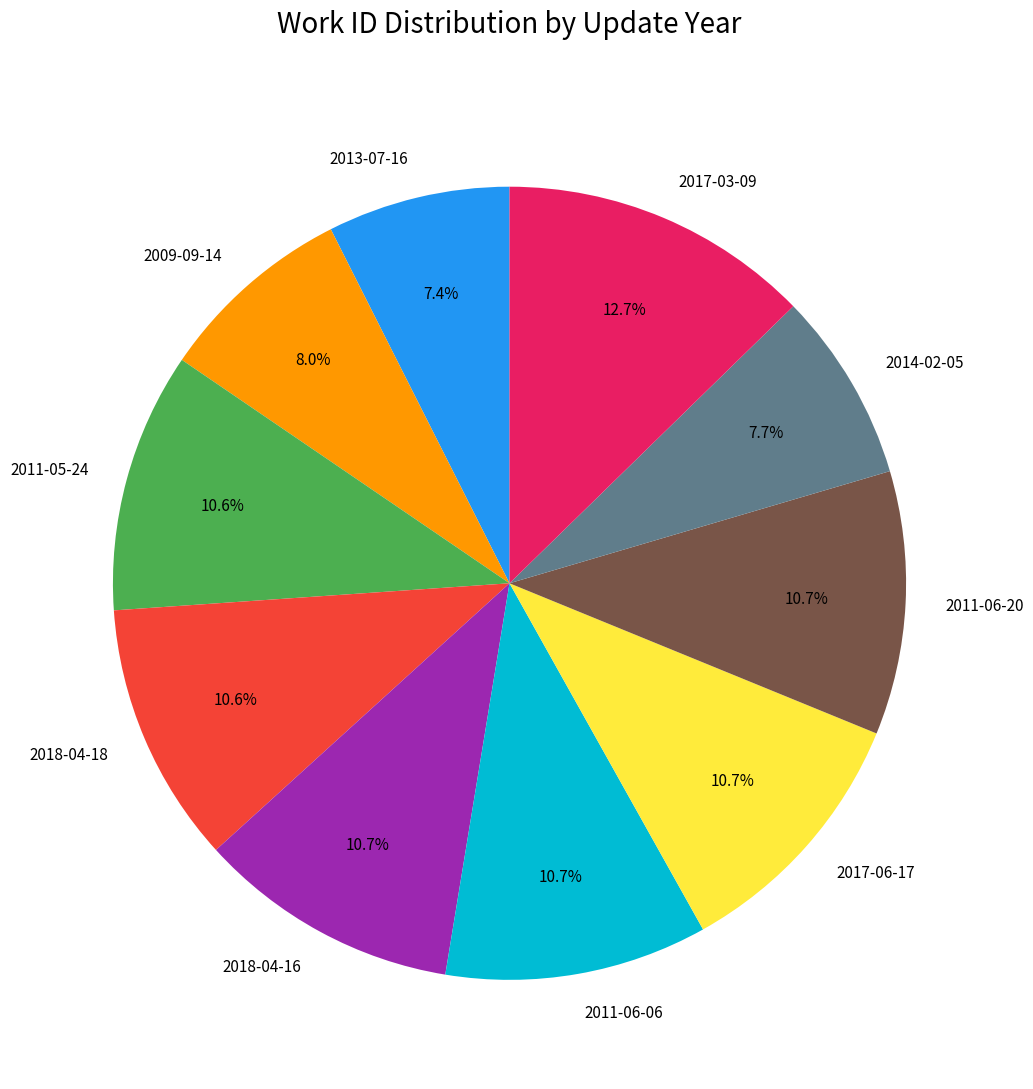

How many slices are in this pie chart?

10